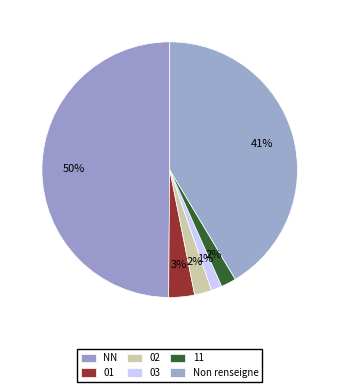

What percentage is the 01 slice, to the nearest percent?

3%